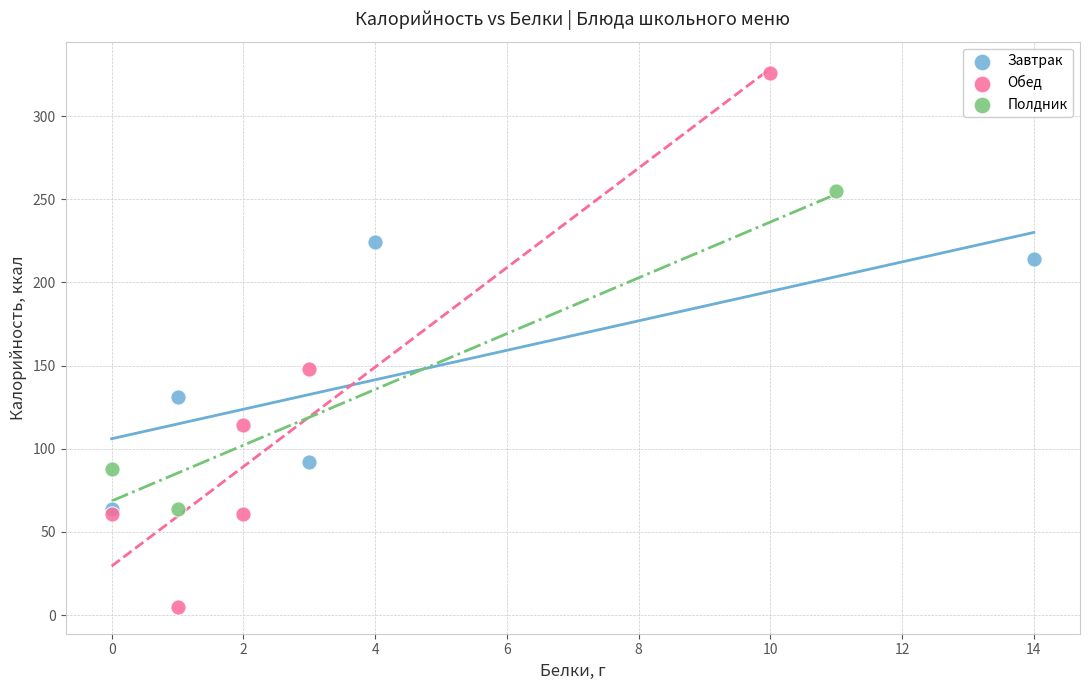

Which series contains the highest Y value?

Обед